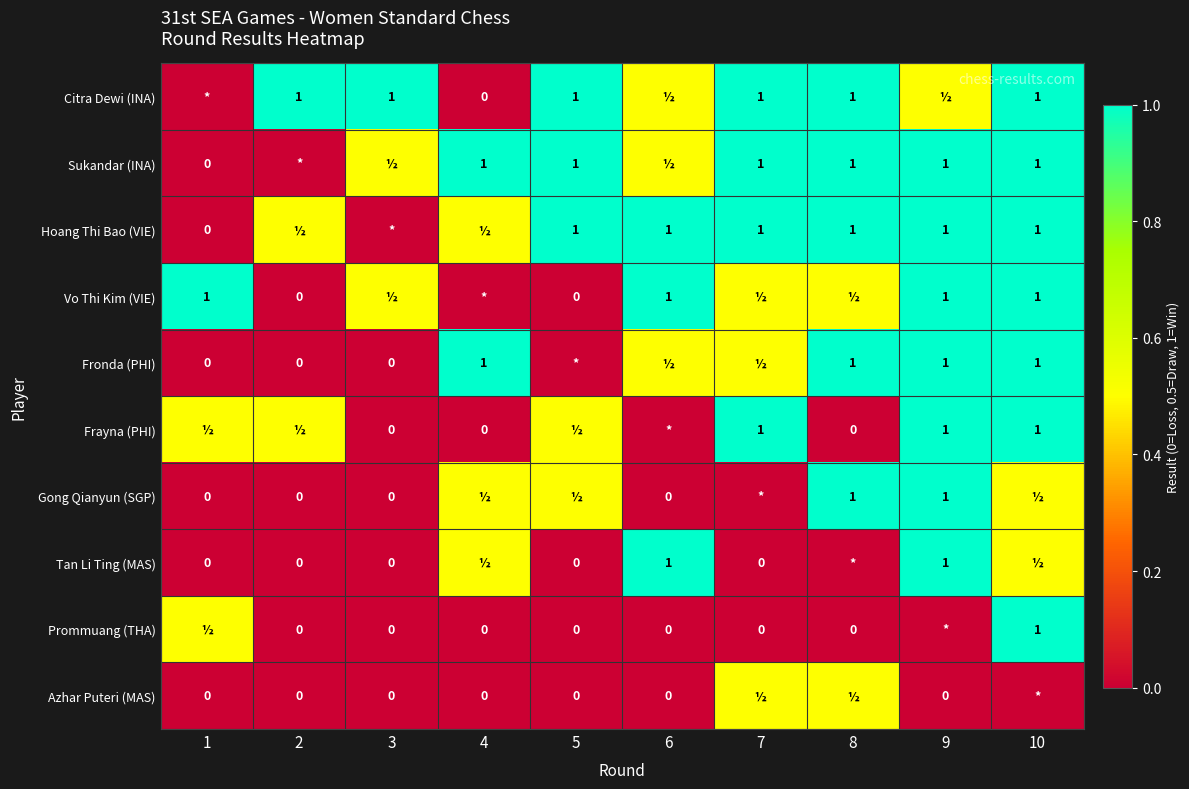

What is the spread (max minus min) of values at 4?

1.0